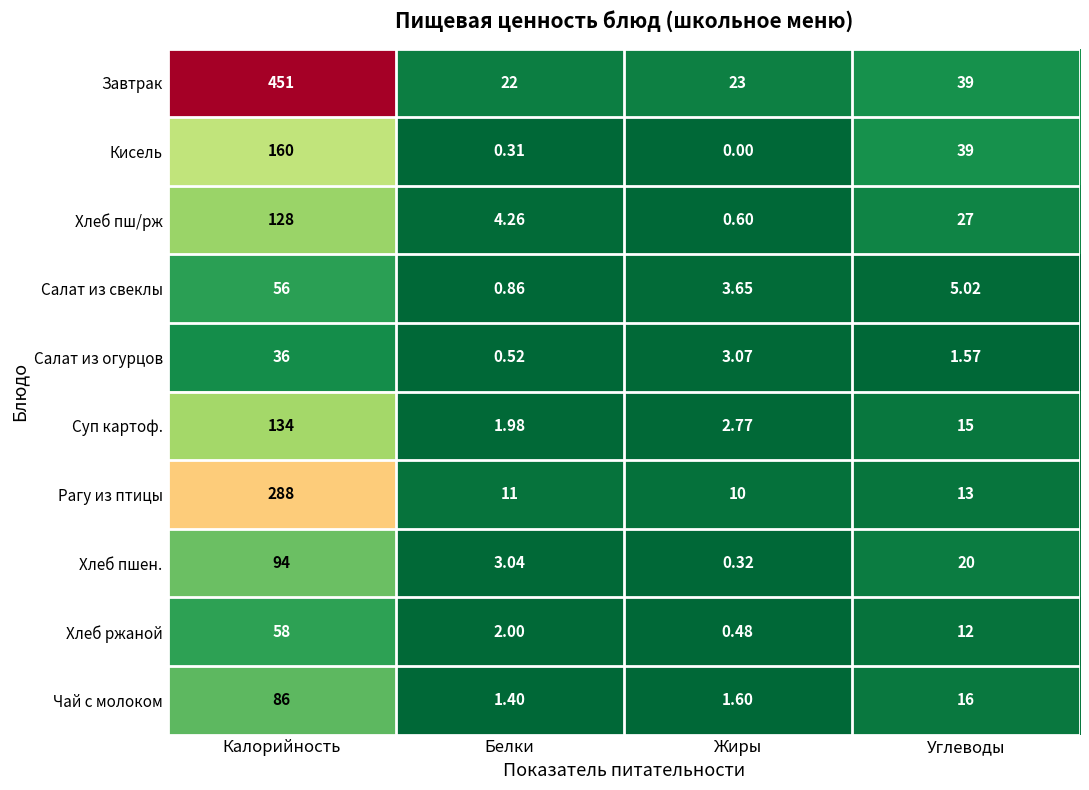

Rank the categories by Рагу из птицы value from lowest to highest.

Жиры, Белки, Углеводы, Калорийность